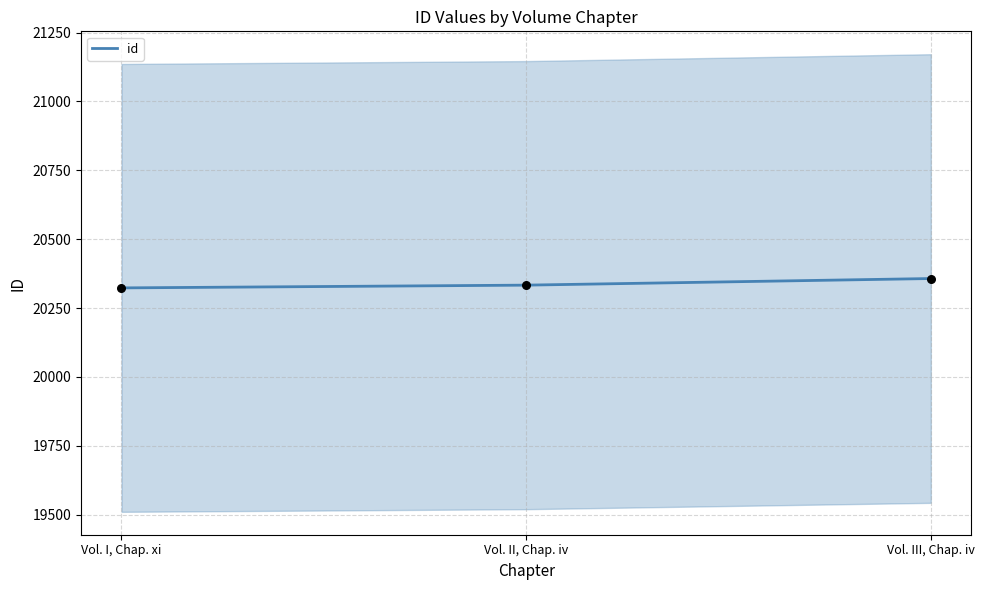

Between Vol. II, Chap. iv and Vol. III, Chap. iv, which is larger?

Vol. III, Chap. iv